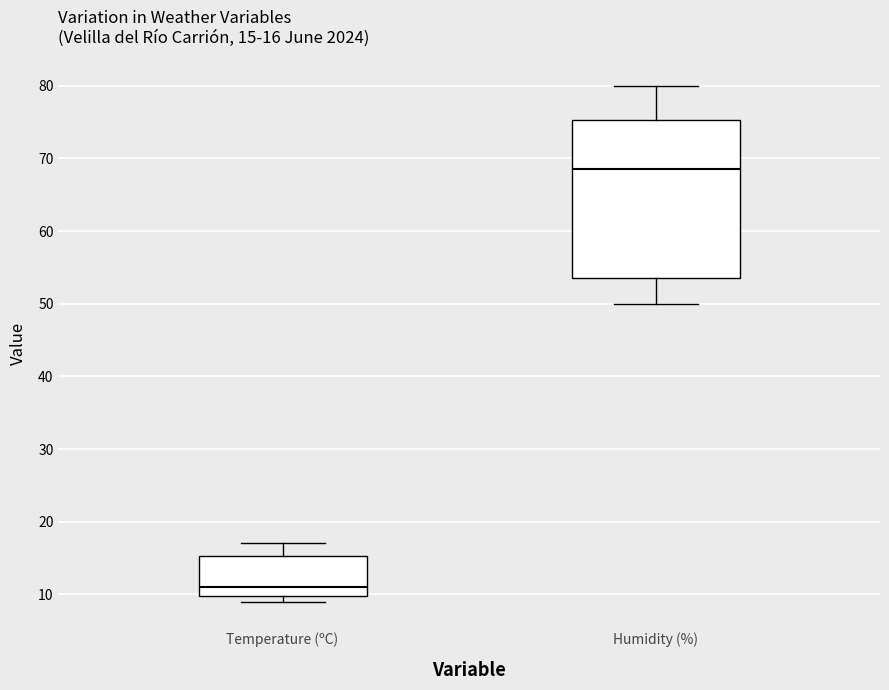

Comparing the boxes themselves (not the whiskers), which one is the tallest?

Humidity (%)